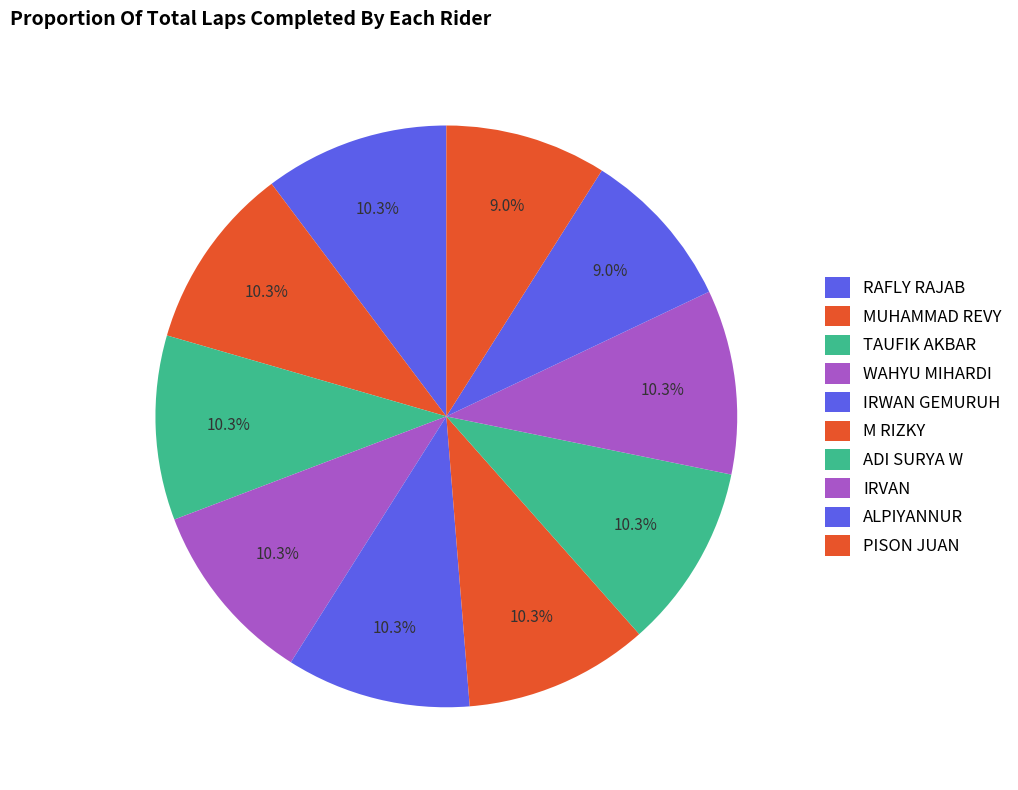

How many slices are in this pie chart?

10